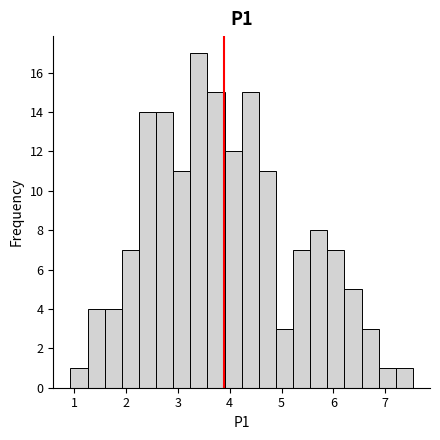

Around what value on the x-axis is the tallest bar? Give the approximate position of its centre, as read against the axis.

3.4